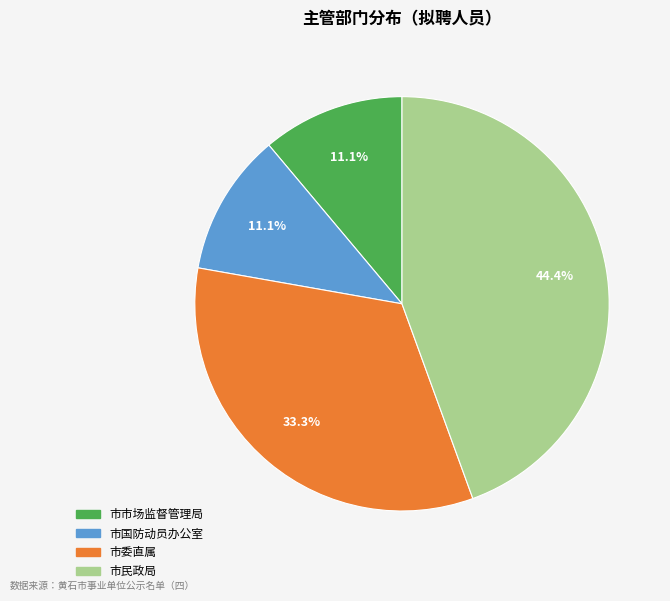

The 市委直属 slice represents 33% of the pie. True or false?

True